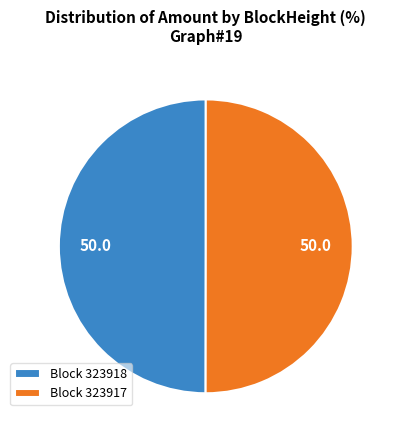

What is the ratio of the value at Block 323917 to the value at Block 323918?

1.0